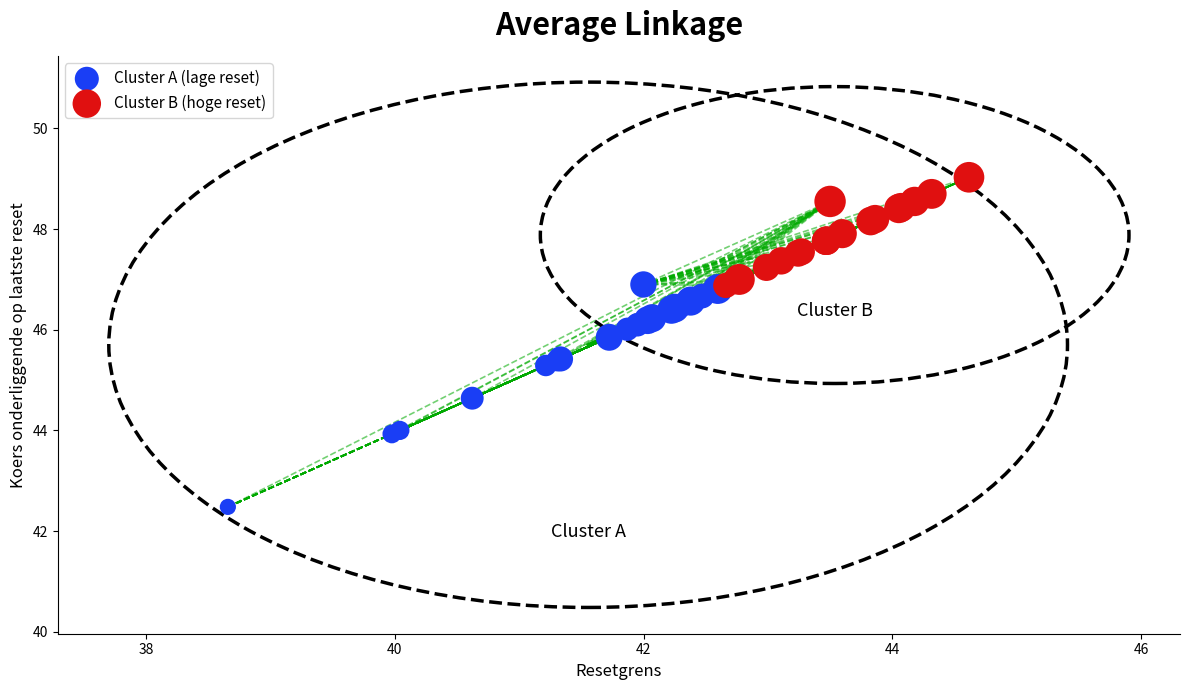

Which series has the widest spread of Y values?

Cluster A (lage reset)